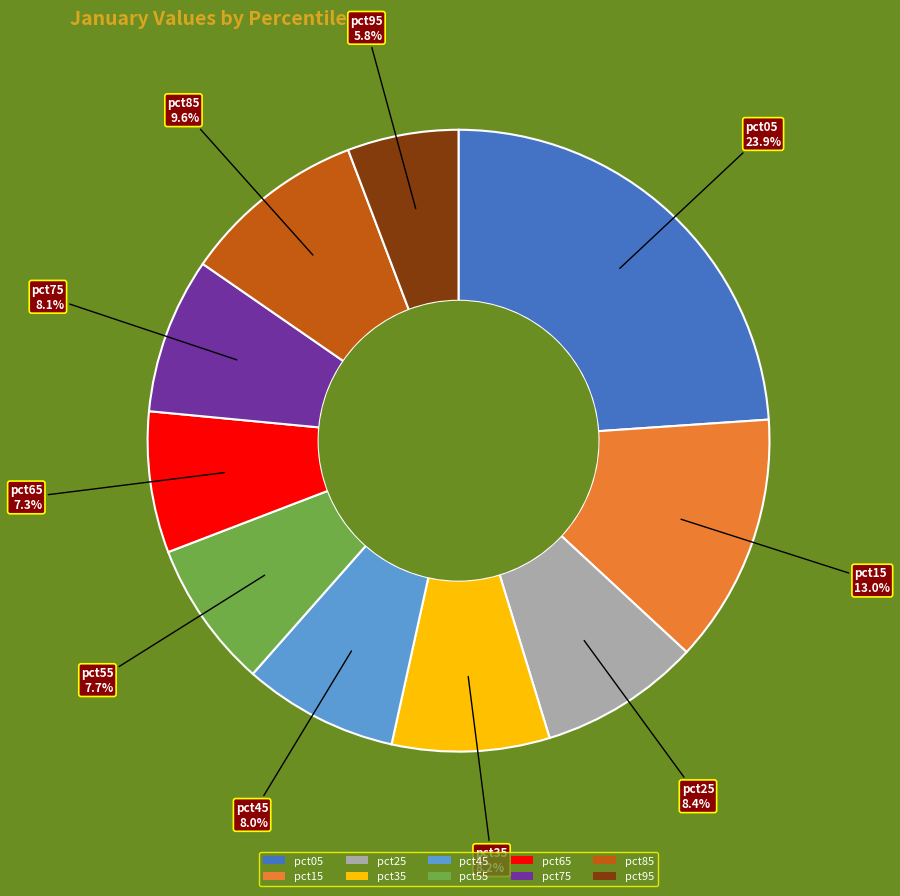

Is it true that pct75 is 16% of the pie?

False